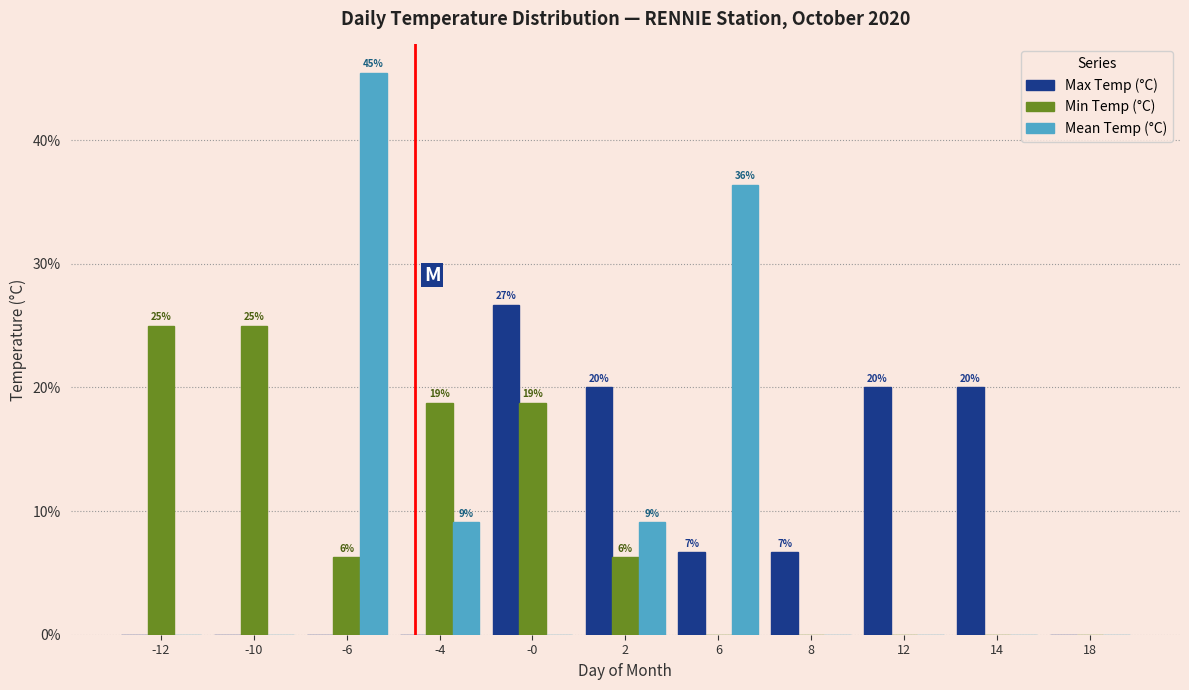

Which series changed the most between 8 and 18?

Max Temp (°C)